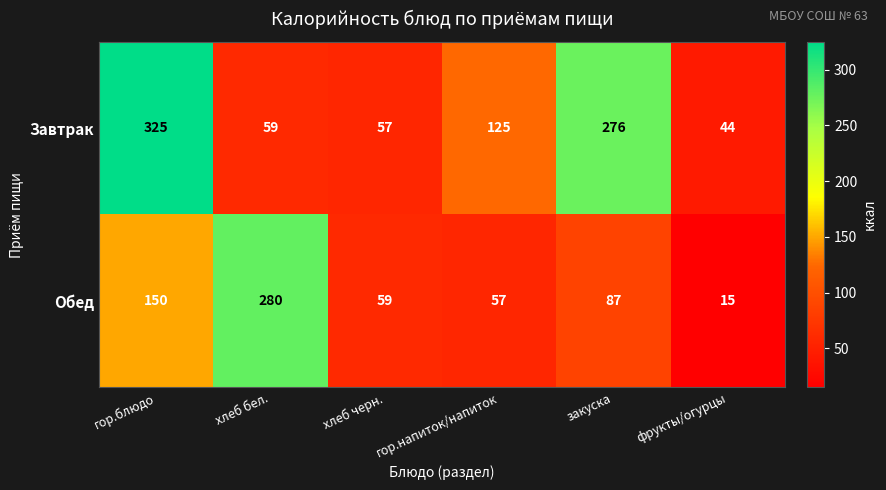

What is the spread (max minus min) of values at фрукты/огурцы?

29